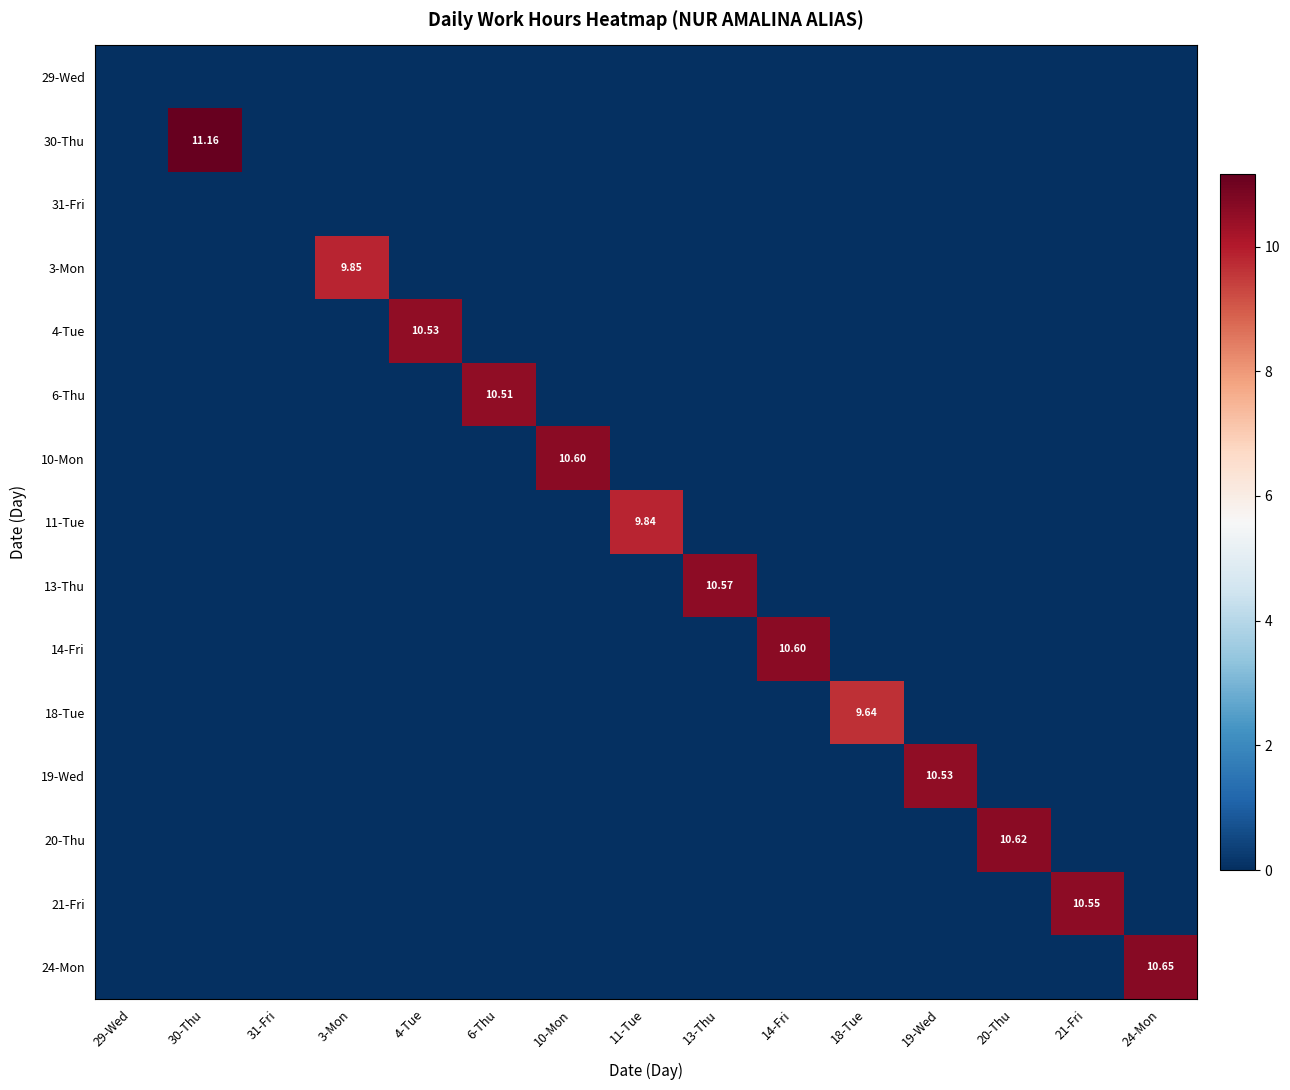

What is the total value across all series at 30-Thu?

11.2